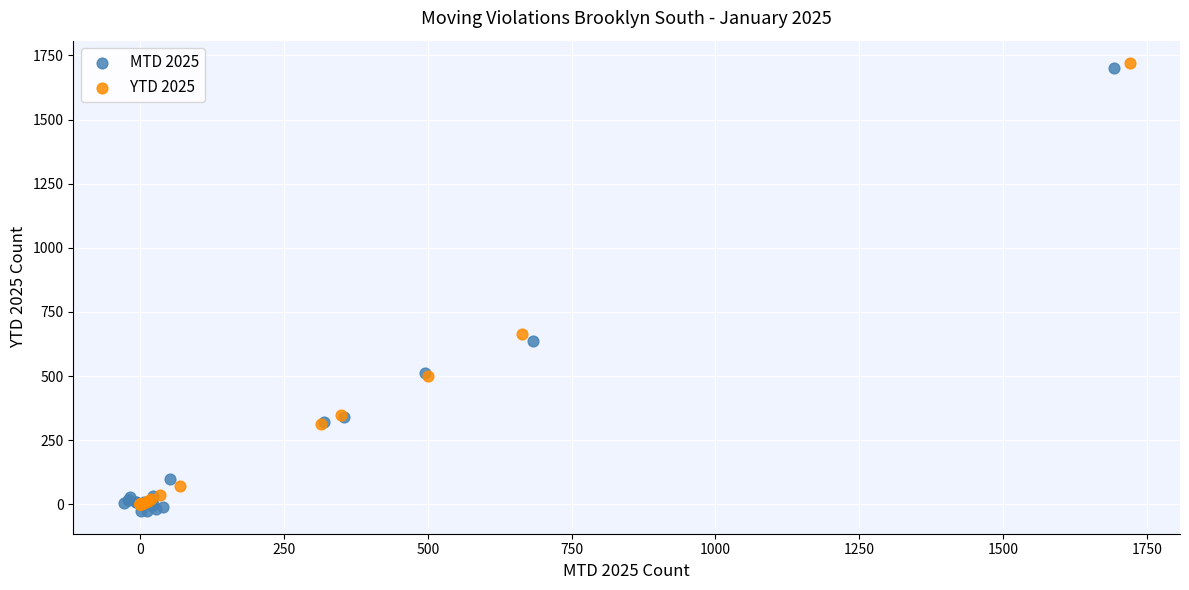

What are all the series names shown in the legend?

MTD 2025, YTD 2025